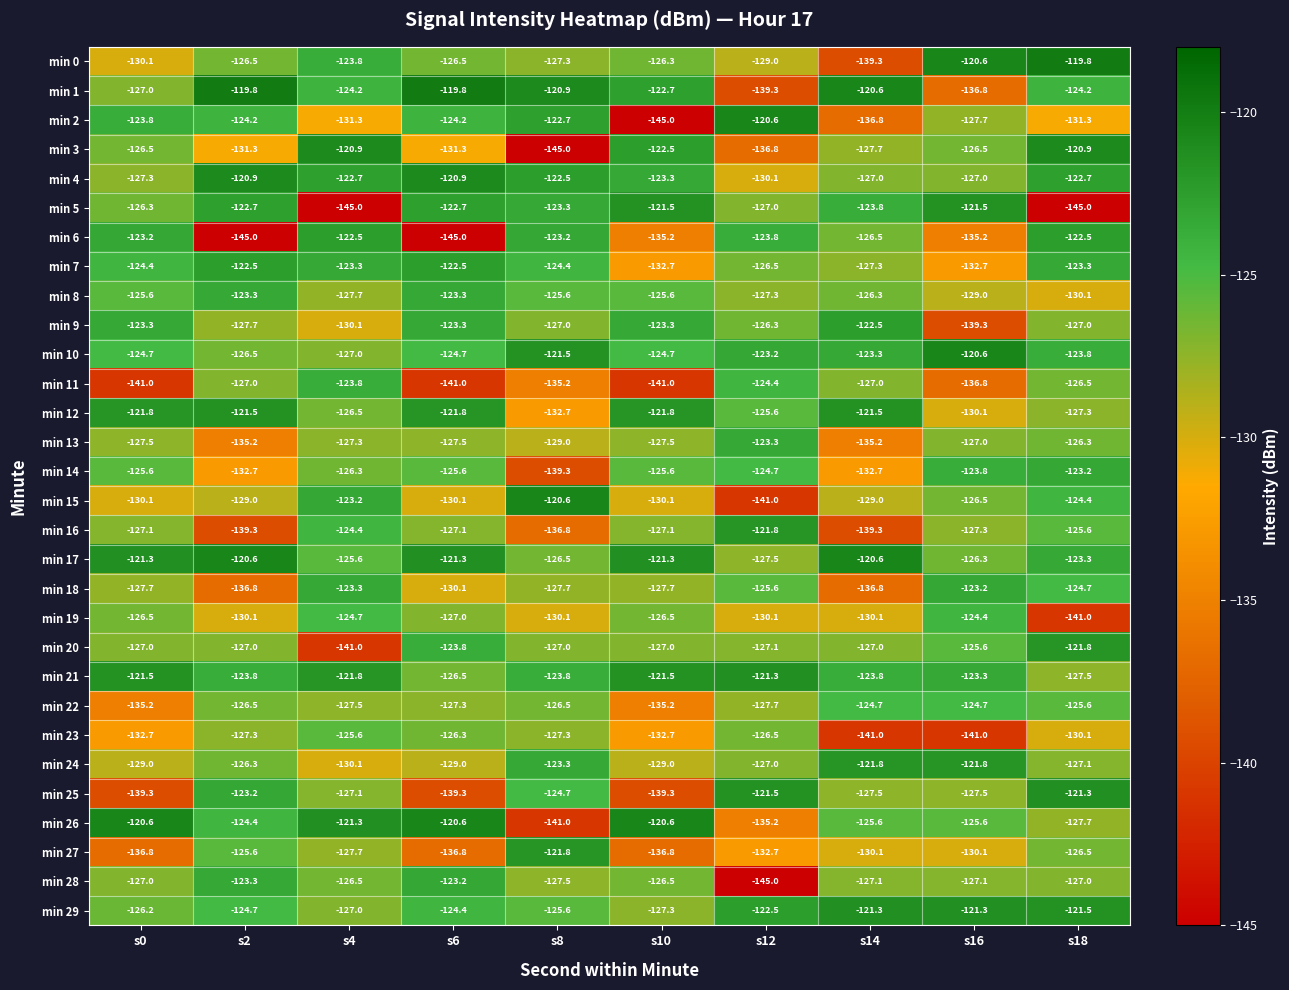

At which category is the sum across all series the highest?

s18